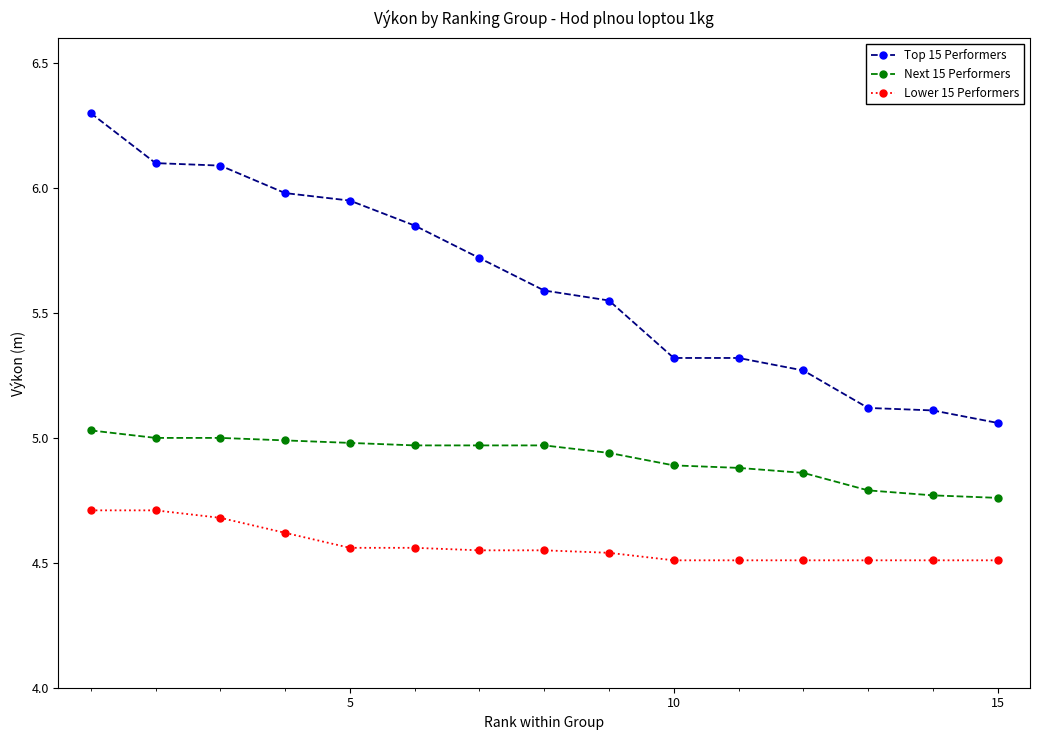

What is the sum of all Lower 15 Performers values?

68.5